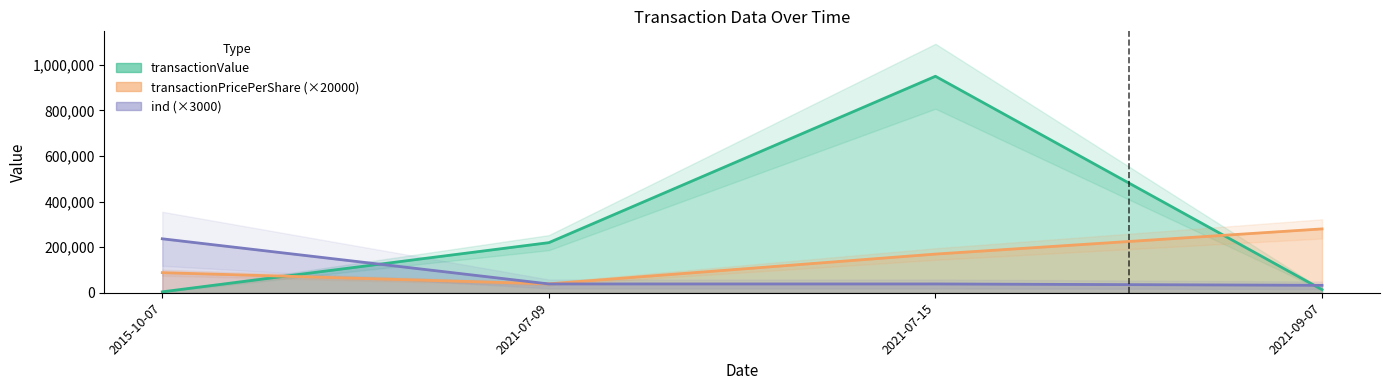

At how many categories does at least one series exceed 827997?

1